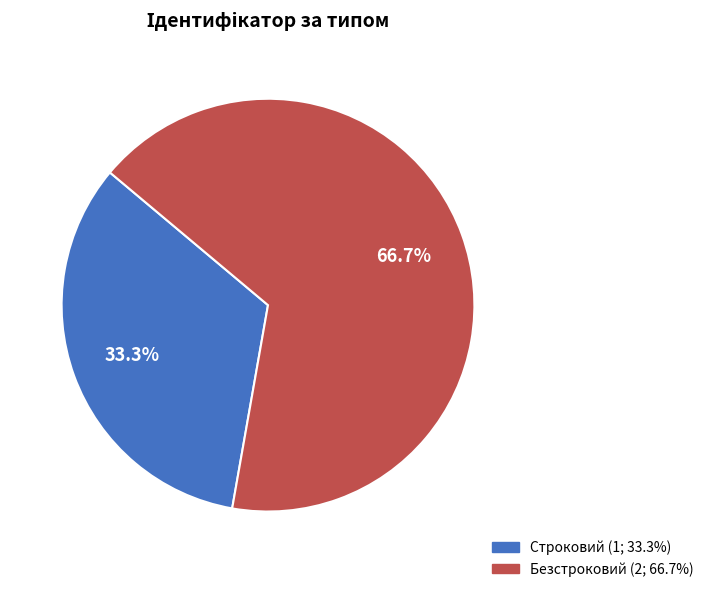

Which slice is the smallest?

Строковий